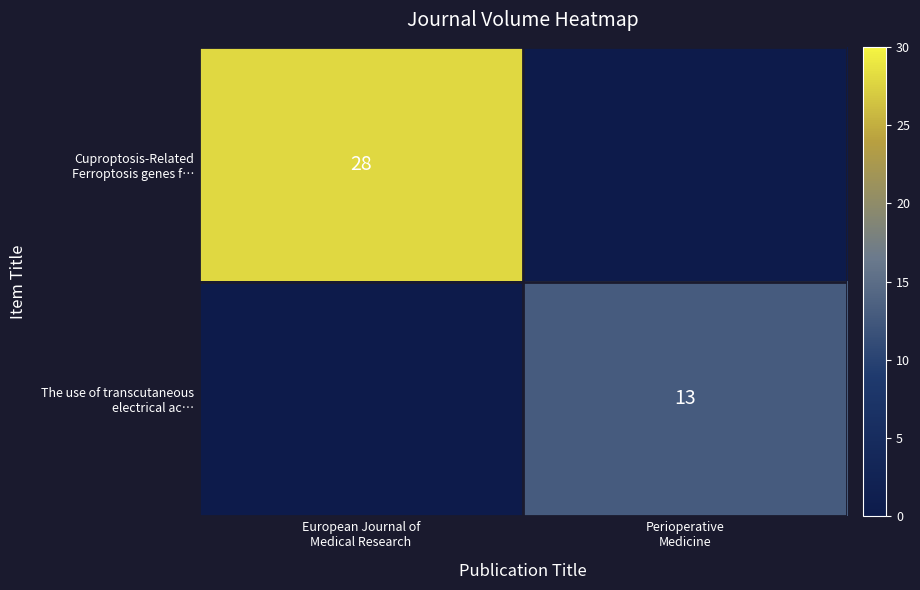

How many Cuproptosis-Related Ferroptosis genes f… values are between 0 and 28?

2